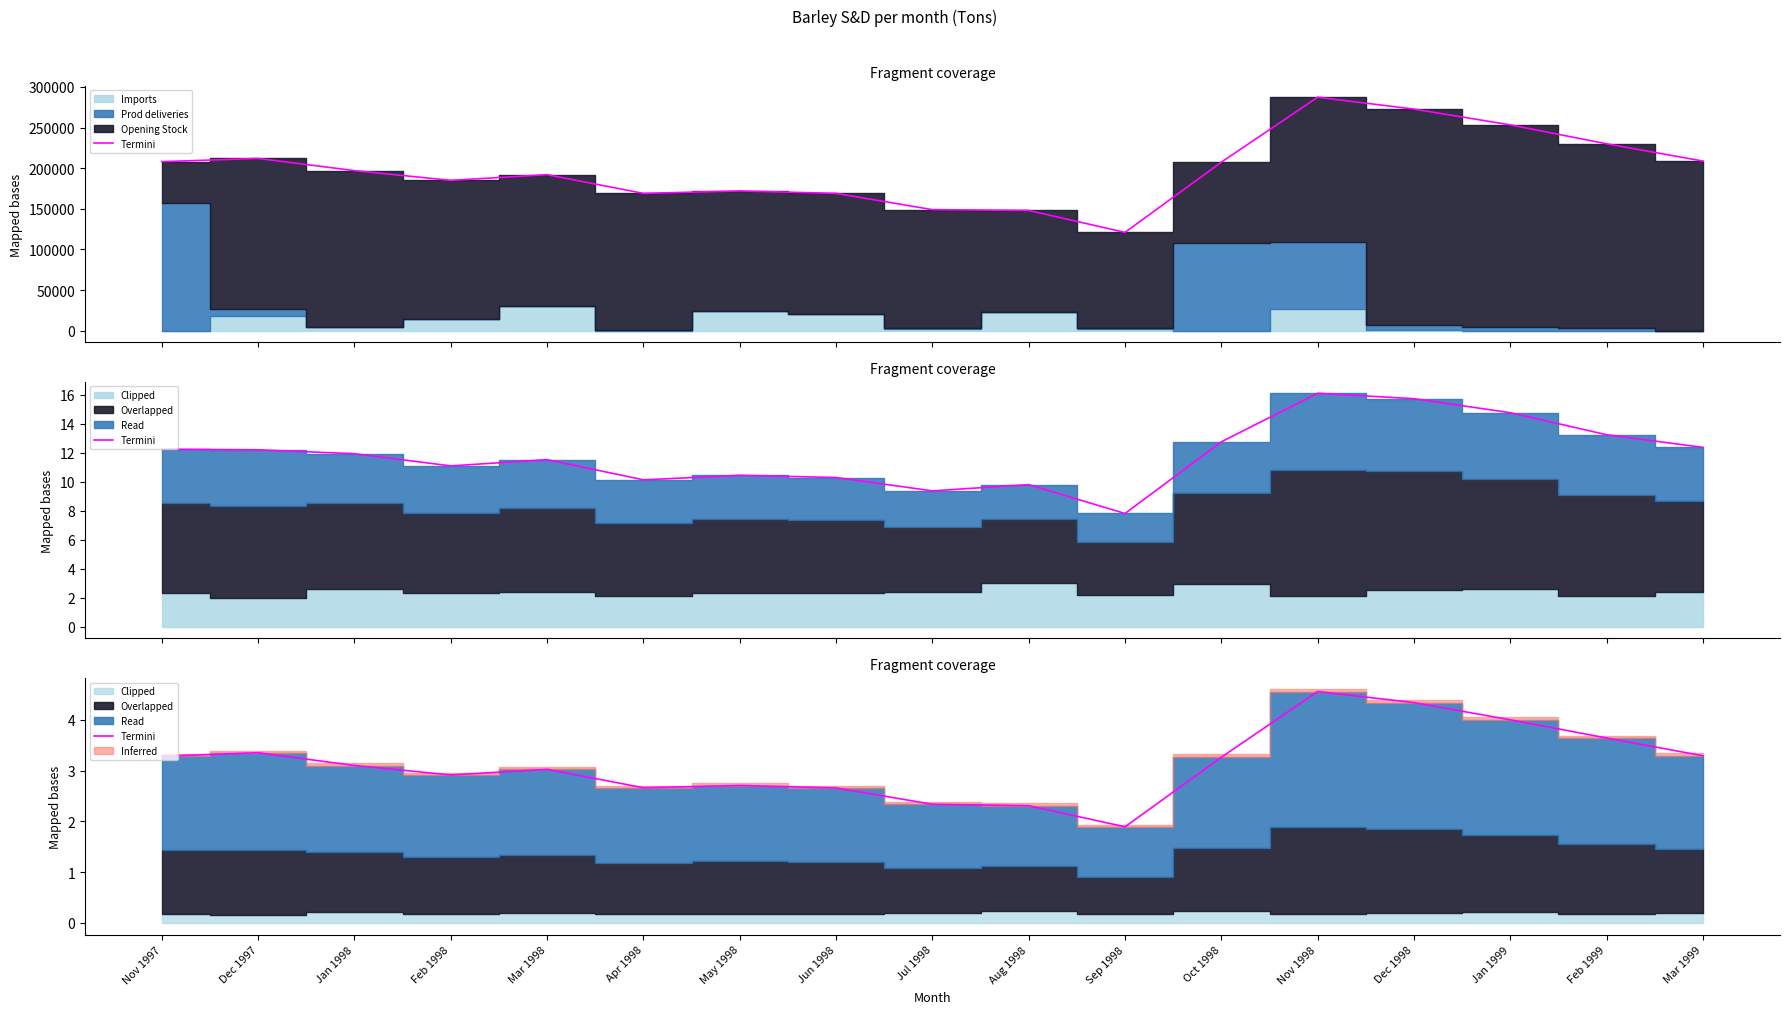

Rank the categories by value from highest to lowest.

Nov 1998, Dec 1998, Jan 1999, Feb 1999, Dec 1997, Mar 1999, Nov 1997, Oct 1998, Jan 1998, Mar 1998, Feb 1998, May 1998, Apr 1998, Jun 1998, Jul 1998, Aug 1998, Sep 1998